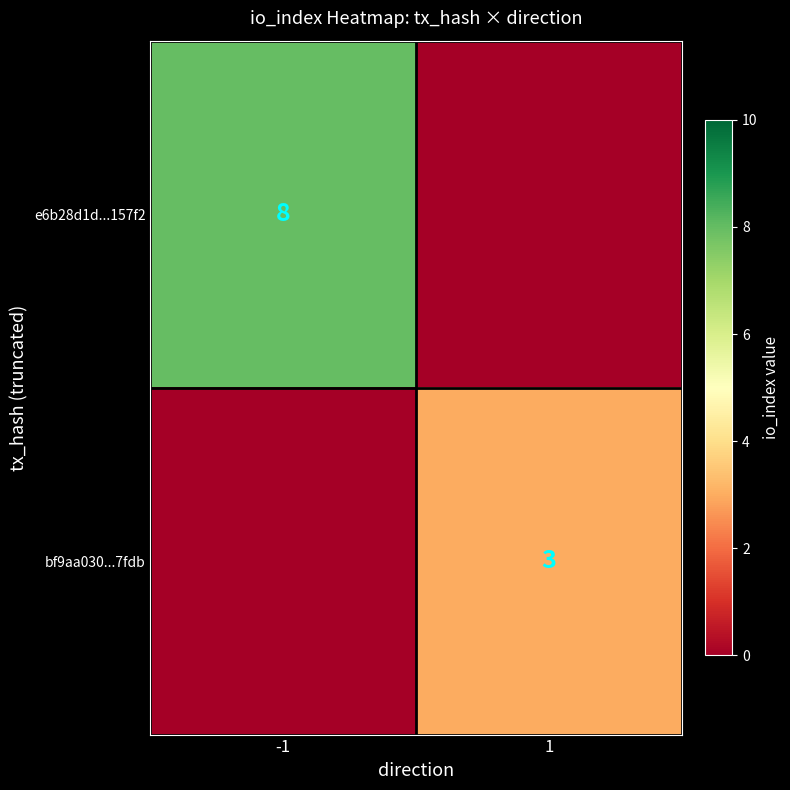

True or false: bf9aa030...7fdb has a value of 3 at 1.

True